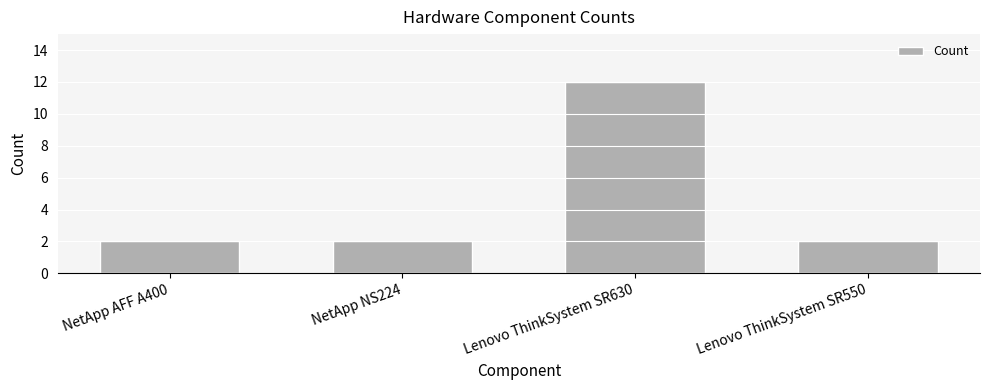

What position from the right is Lenovo ThinkSystem SR630?

2